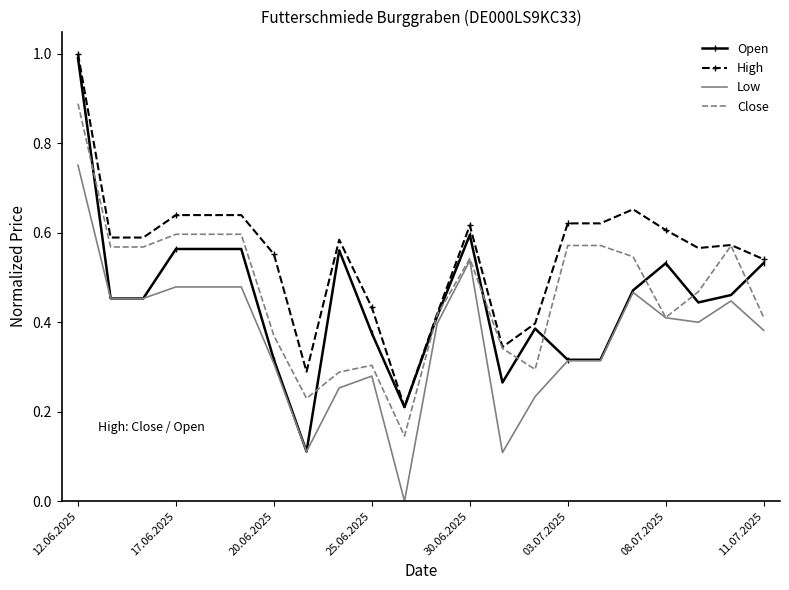

Which series has the largest range (max minus min)?

Open